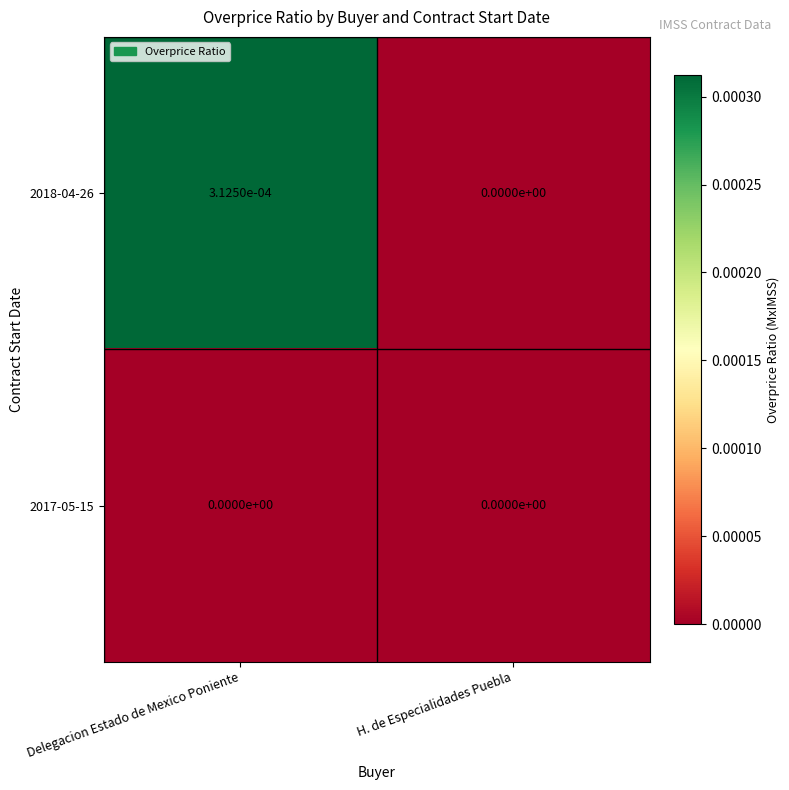

Where is 2018-04-26 nearest to the value 0?

H. de Especialidades Puebla